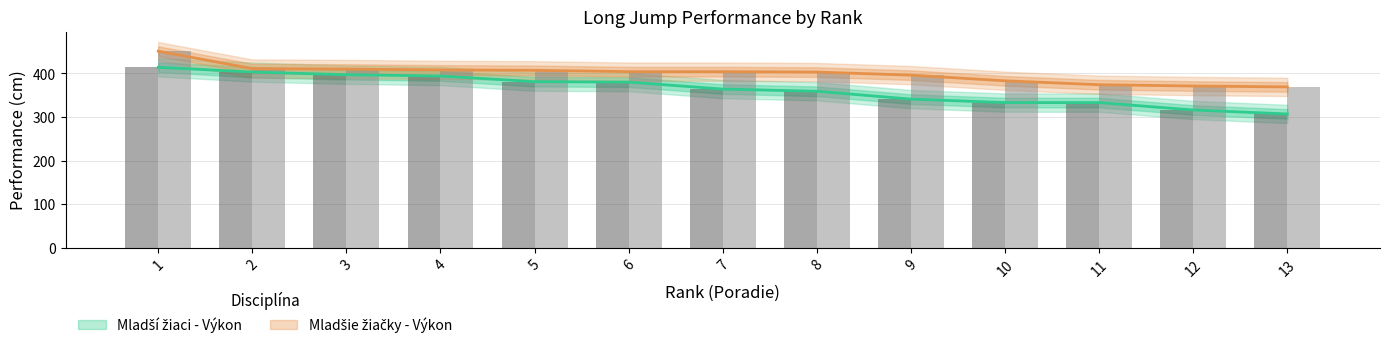

How many bars are there in each group?

2